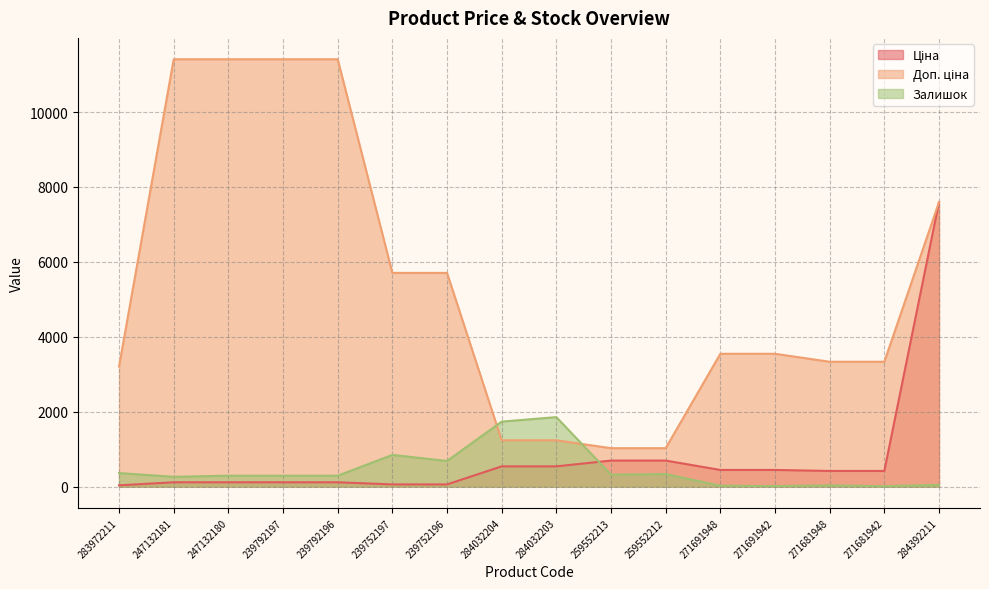

Is the value of Ціна at 239752197 greater than the value of Залишок at 271681942?

Yes